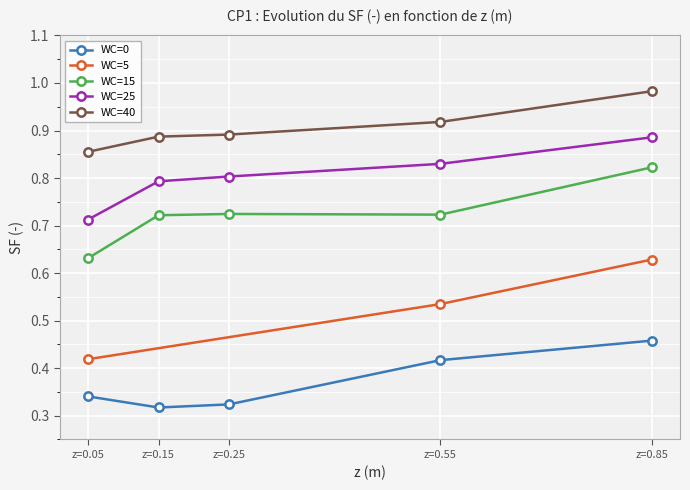

True or false: WC=40 has a value of 0.5 at z=0.15.

False